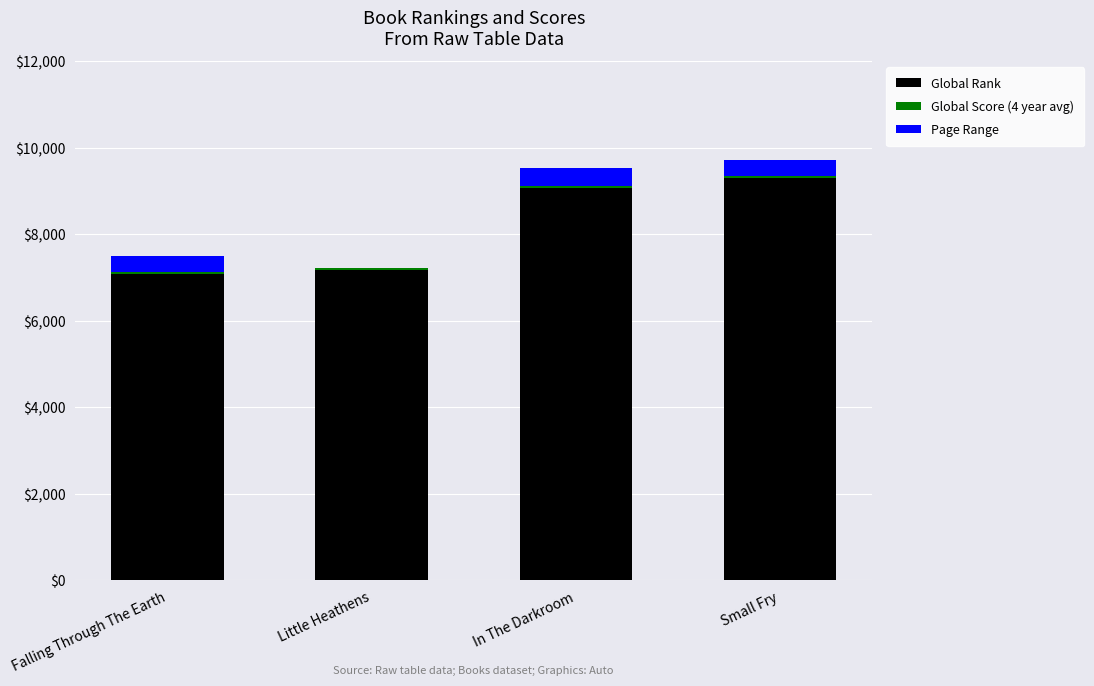

What is the maximum value for Global Rank?

9304